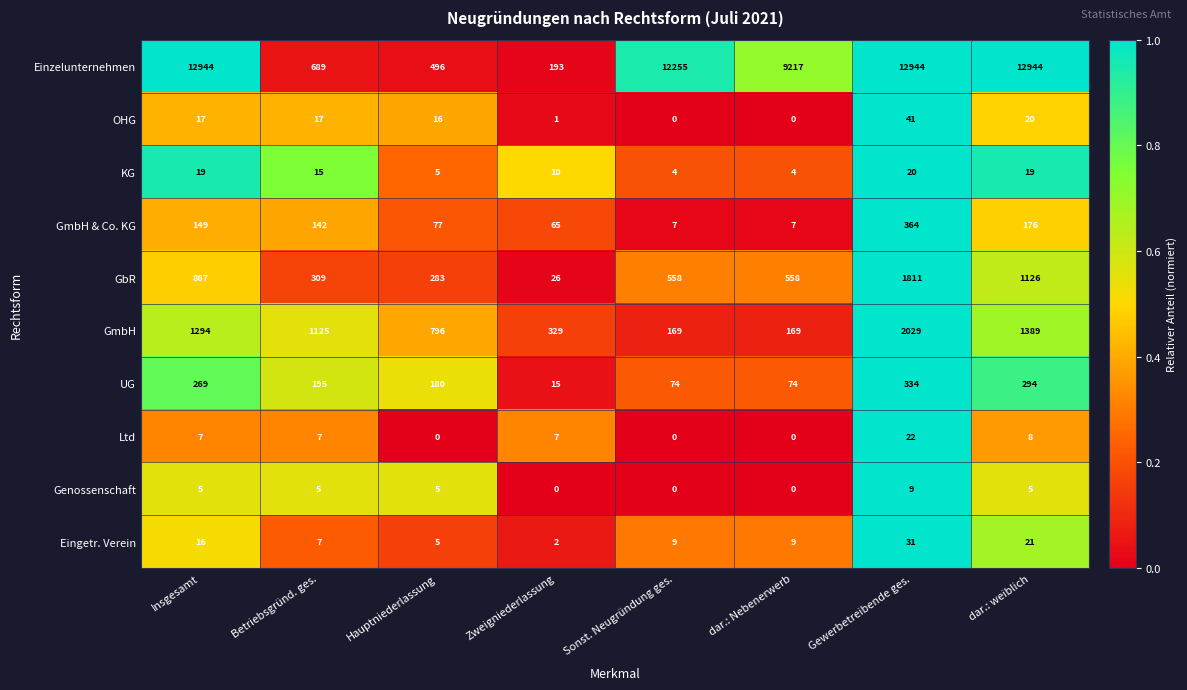

At which label is KG closest to 12?

Zweigniederlassung